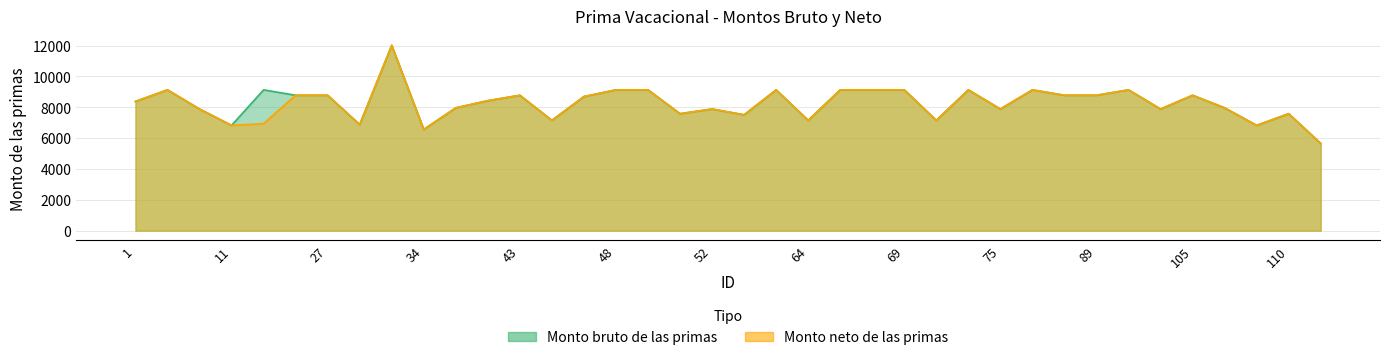

How many interior local peaks does the Monto bruto de las primas series have?

11